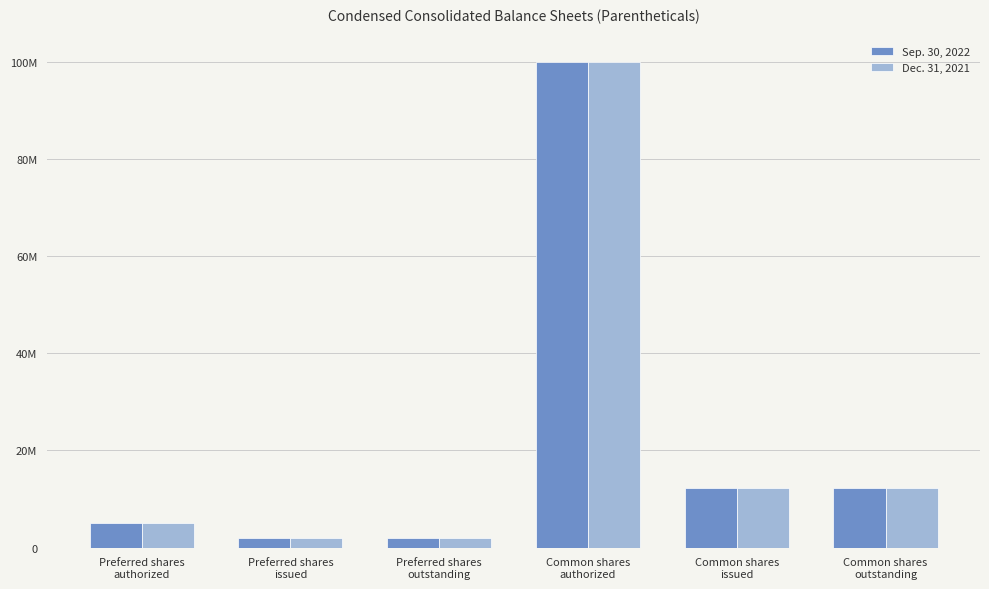

What is the difference between the maximum and second lowest values in the Dec. 31, 2021 series?

98000000